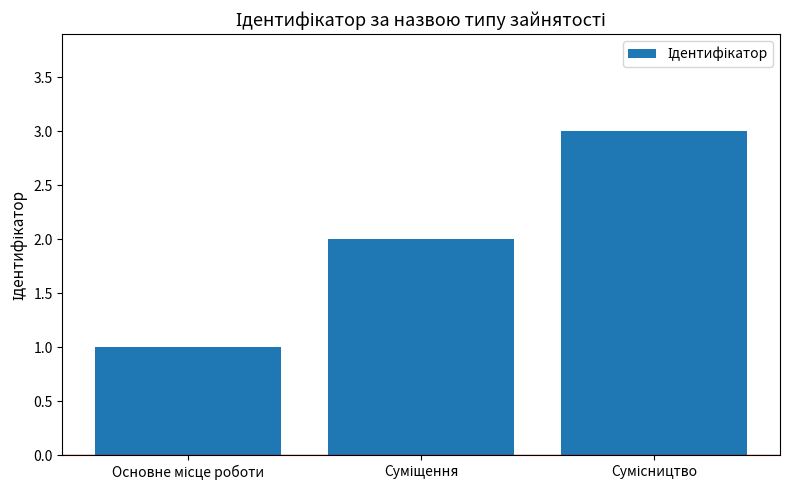

What is the value of the 3rd bar from the left?

3